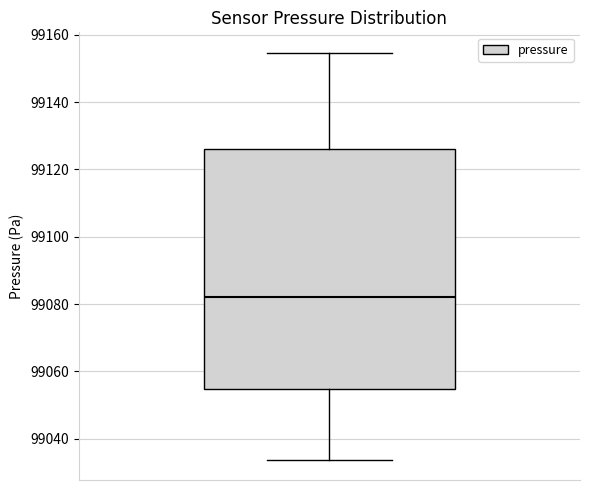

Where is the lower edge of the box on the y-axis? The values are not printed on the chart, so give them approximately, as read against the axis.

99054